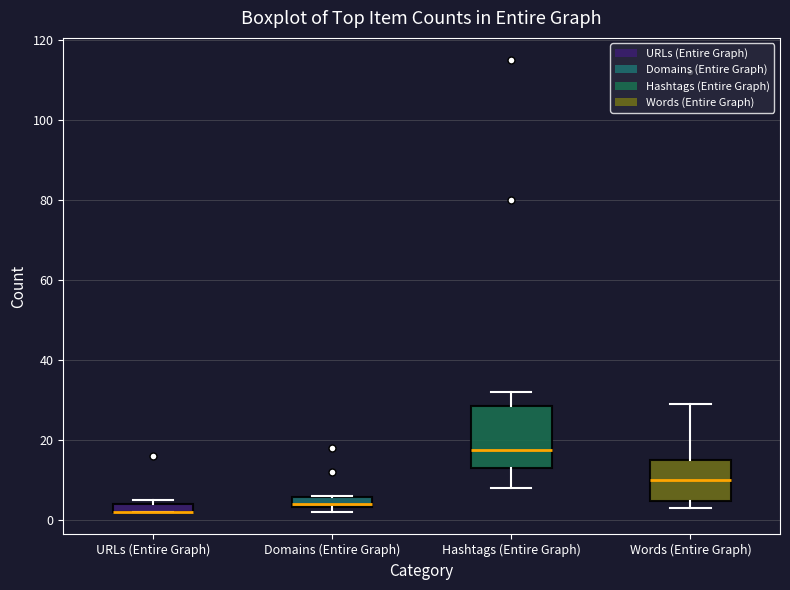

Where does the median line of the box for Words (Entire Graph) sit on the y-axis? The values are not printed on the chart, so give them approximately, as read against the axis.

10